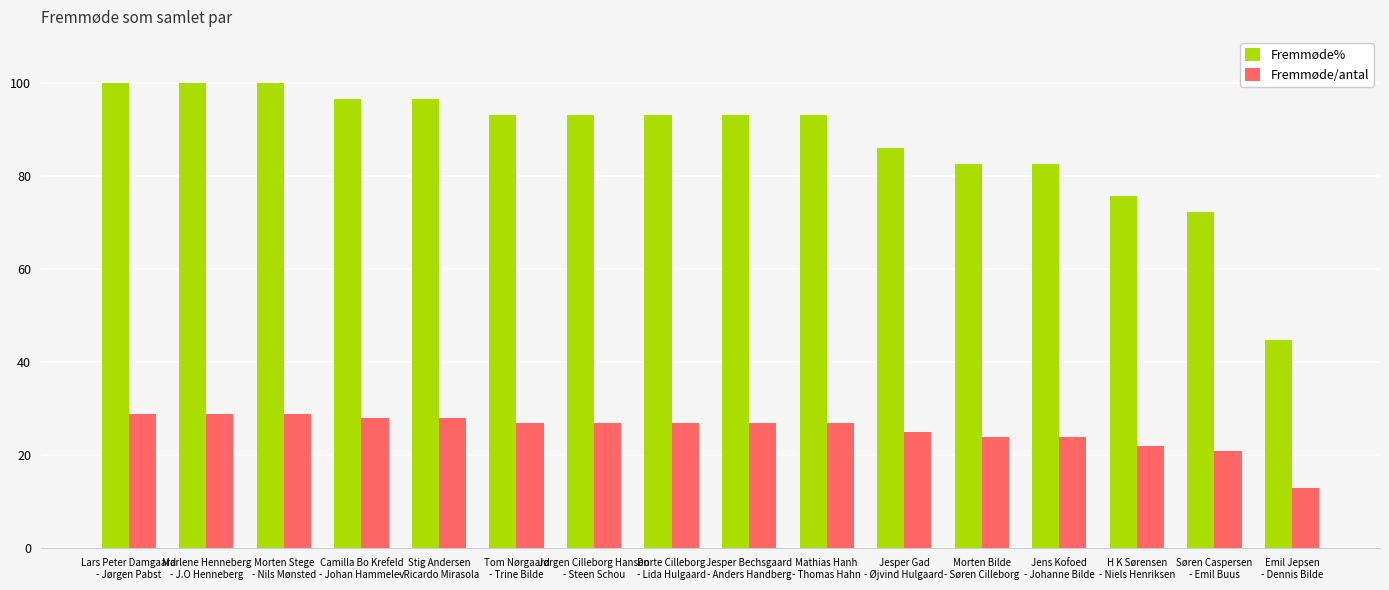

How many bars are there in each group?

2